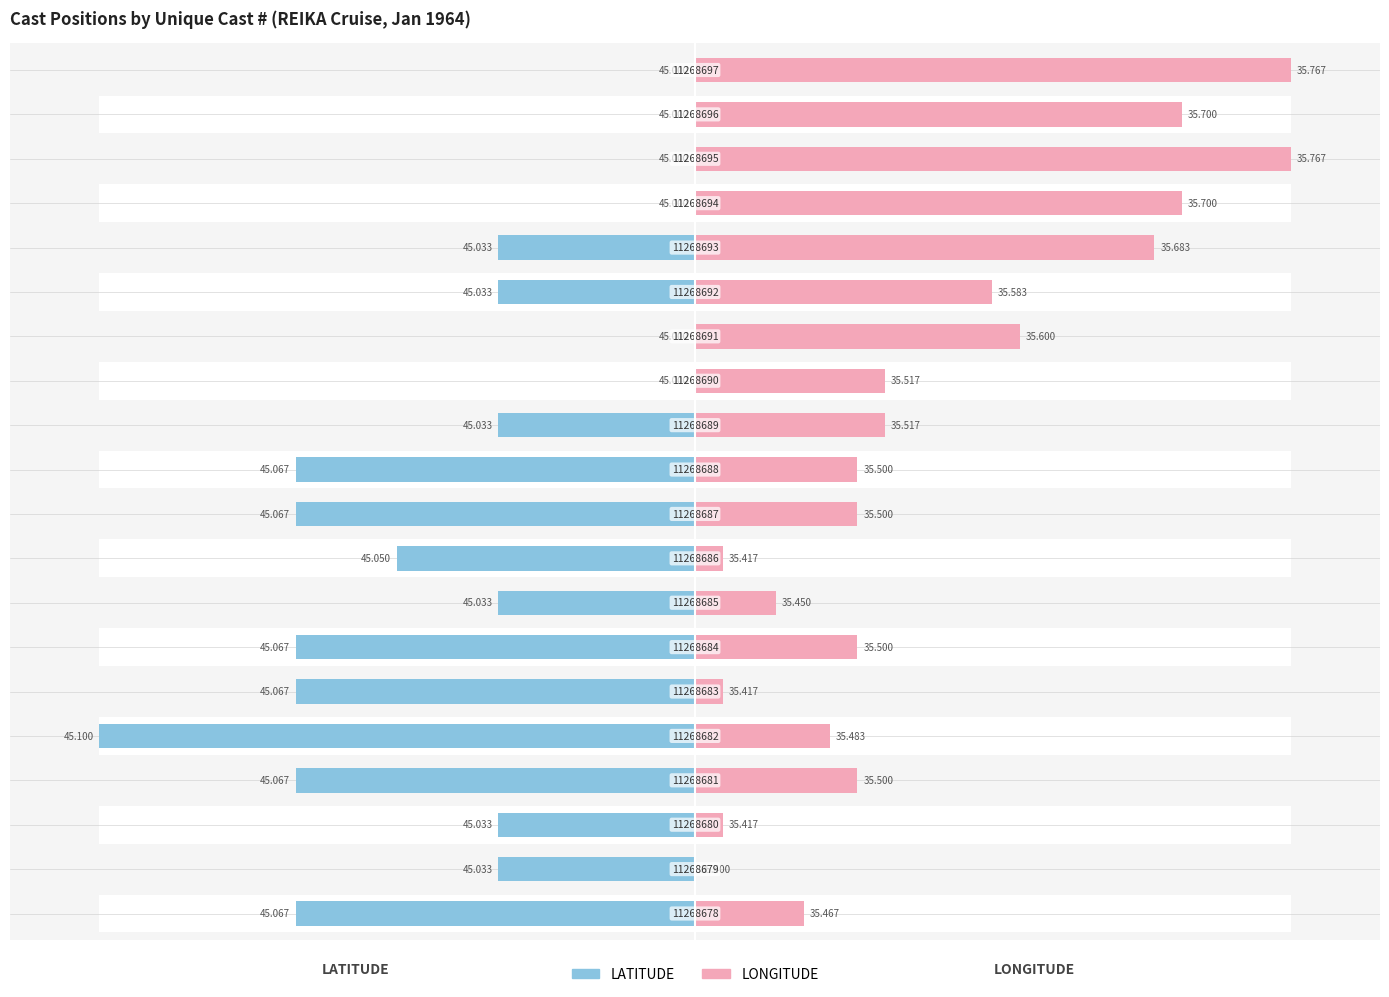

Reading right to left, transcribe all the data shown in this chart.

LATITUDE: 0.0	0.0	0.0	0.0	-33.0	-33.0	0.0	0.0	-33.0	-67.0	-67.0	-50.0	-33.0	-67.0	-67.0	-100.0	-67.0	-33.0	-33.0	-67.0
LONGITUDE: 100.0	81.7	100.0	81.7	77.1	49.9	54.5	31.9	31.9	27.2	27.2	4.6	13.6	27.2	4.6	22.6	27.2	4.6	0.0	18.3